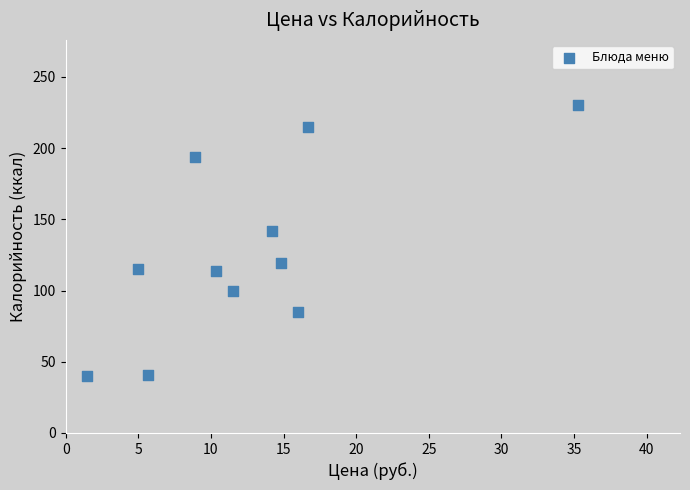

What Y value in the scatter plot is closest to 135?

142